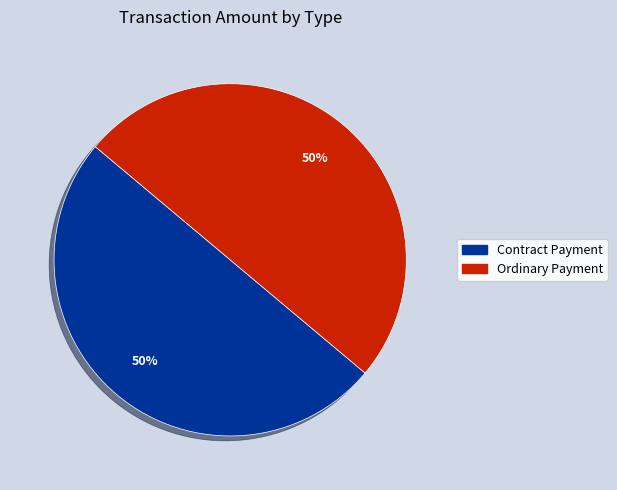

True or false: Contract Payment accounts for 42% of the total.

False